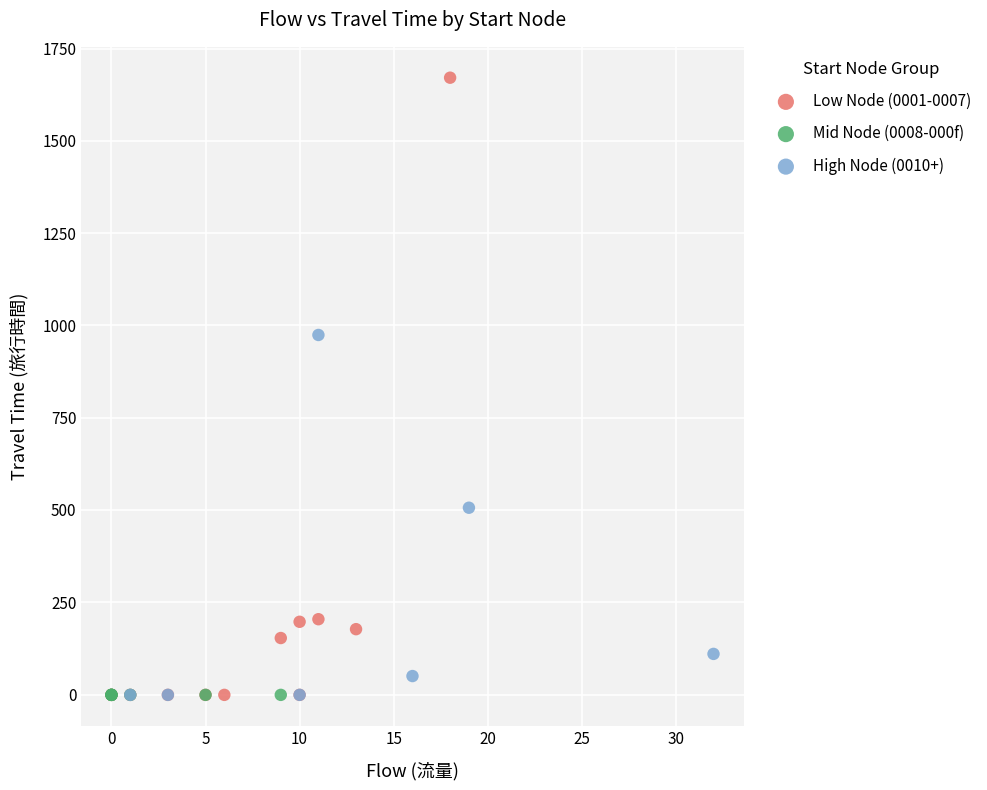

Which series reaches the maximum Y coordinate?

Low Node (0001-0007)